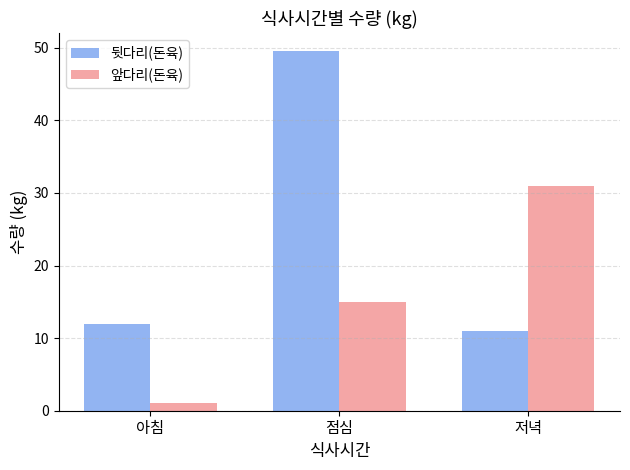

Reading left to right, transcribe all the data shown in this chart.

뒷다리(돈육): 12.0	49.5	11.0
앞다리(돈육): 1.0	15.0	31.0